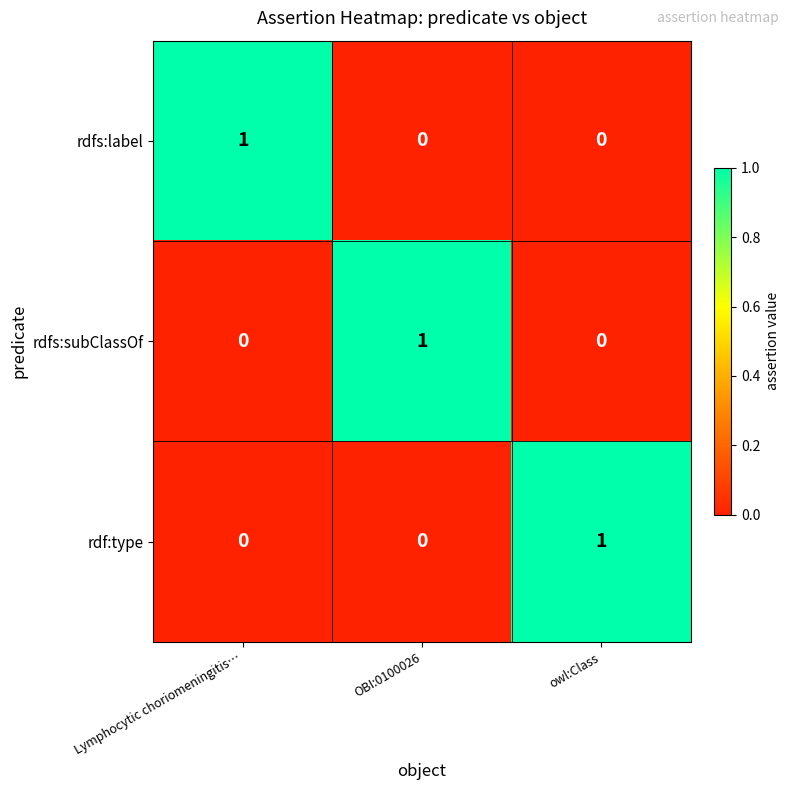

How many rdfs:label values are between 0 and 1?

3